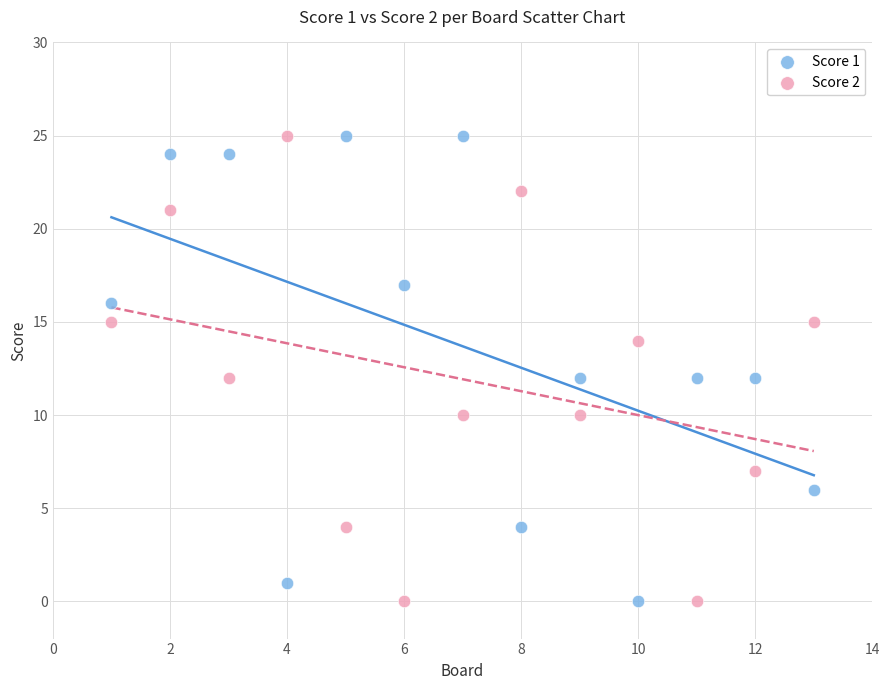

What is the X range (max minus min) for the scatter plot?

12